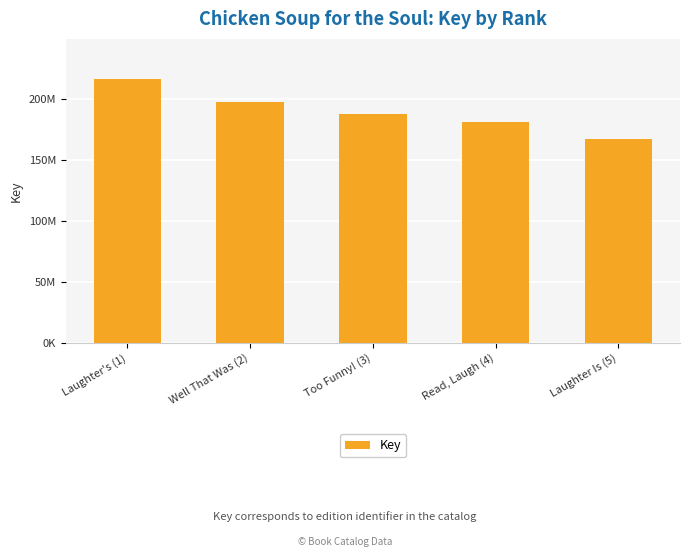

True or false: the data shows 334079216 at Well That Was (2).

False